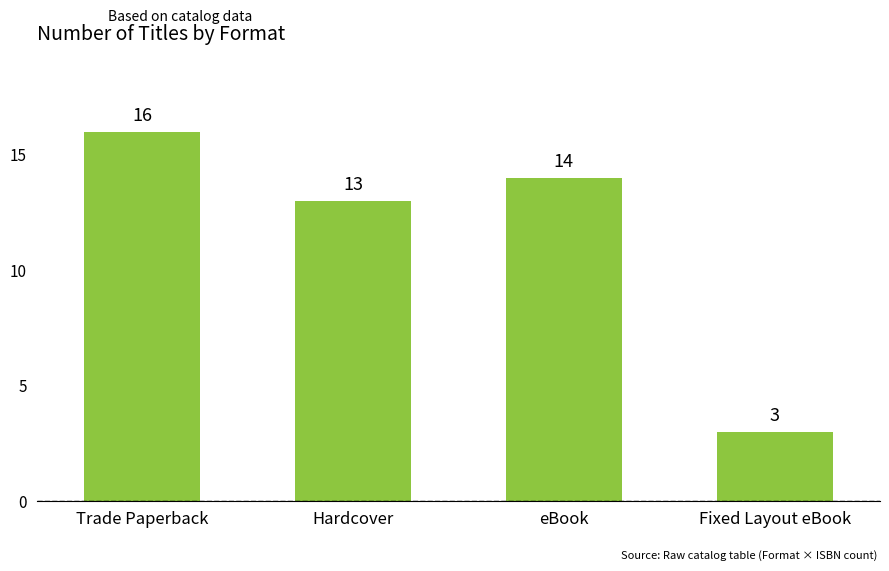

Rank the categories by value from highest to lowest.

Trade Paperback, eBook, Hardcover, Fixed Layout eBook